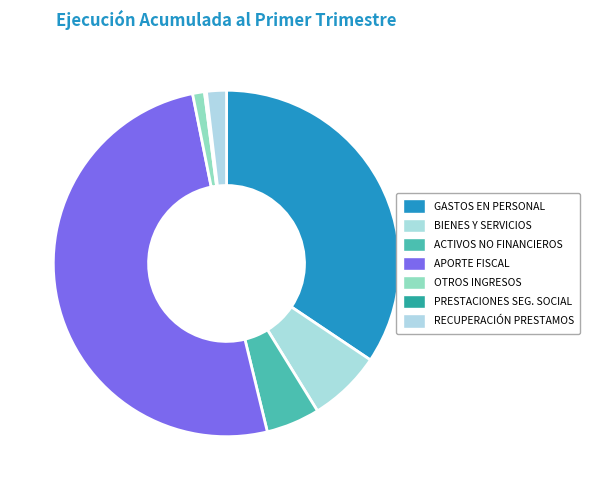

How many slices are in this pie chart?

7